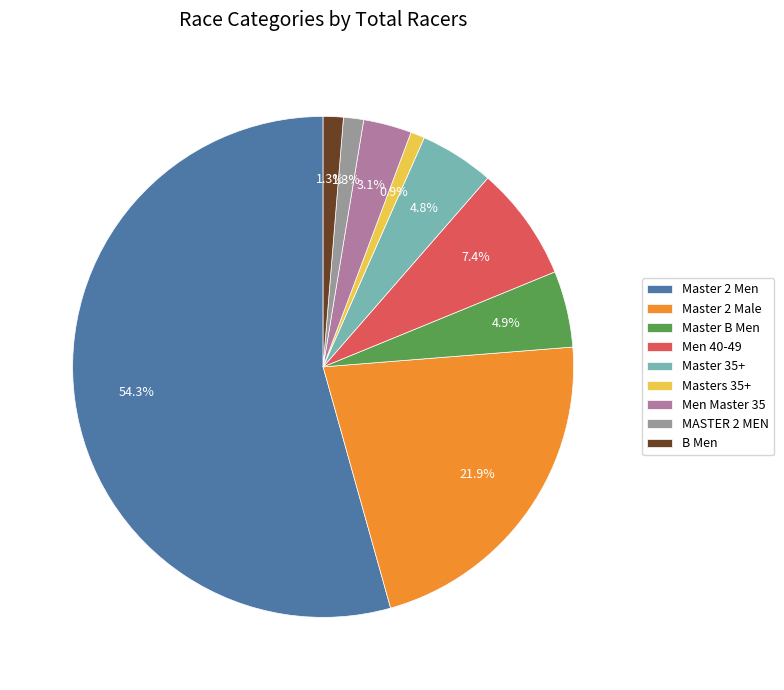

Is MASTER 2 MEN the majority of the pie?

No